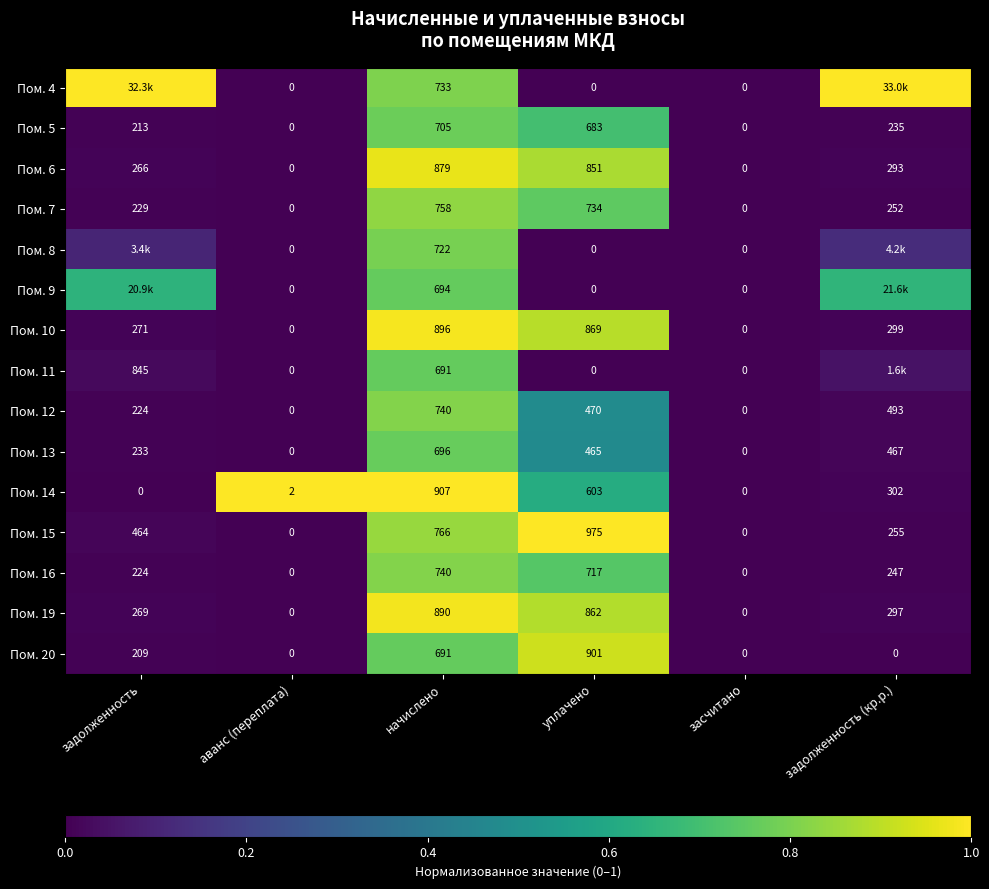

At which label does Пом. 12 reach its peak?

начислено